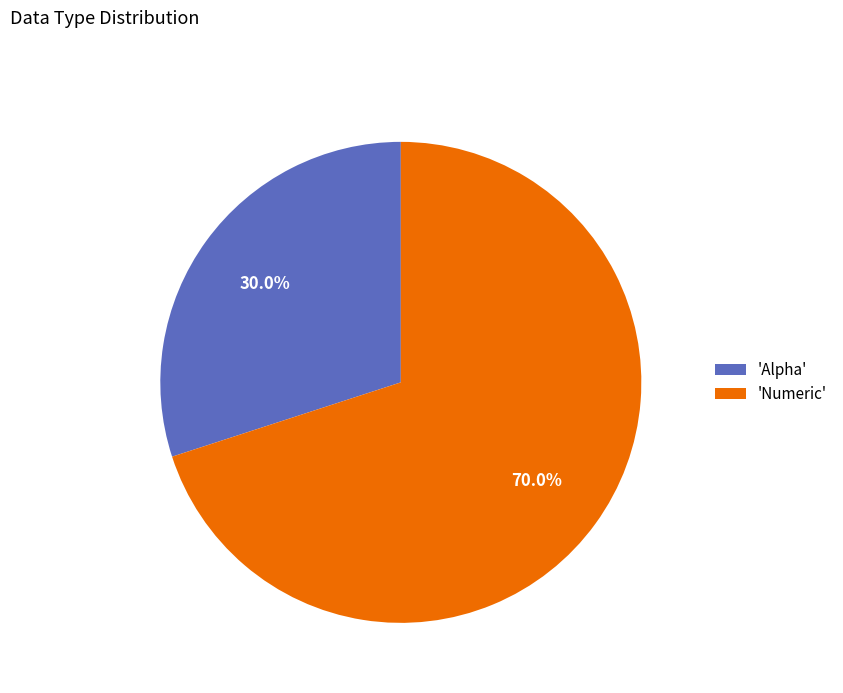

To the nearest percent, what is the difference between the largest and smallest slice percentages?

40%